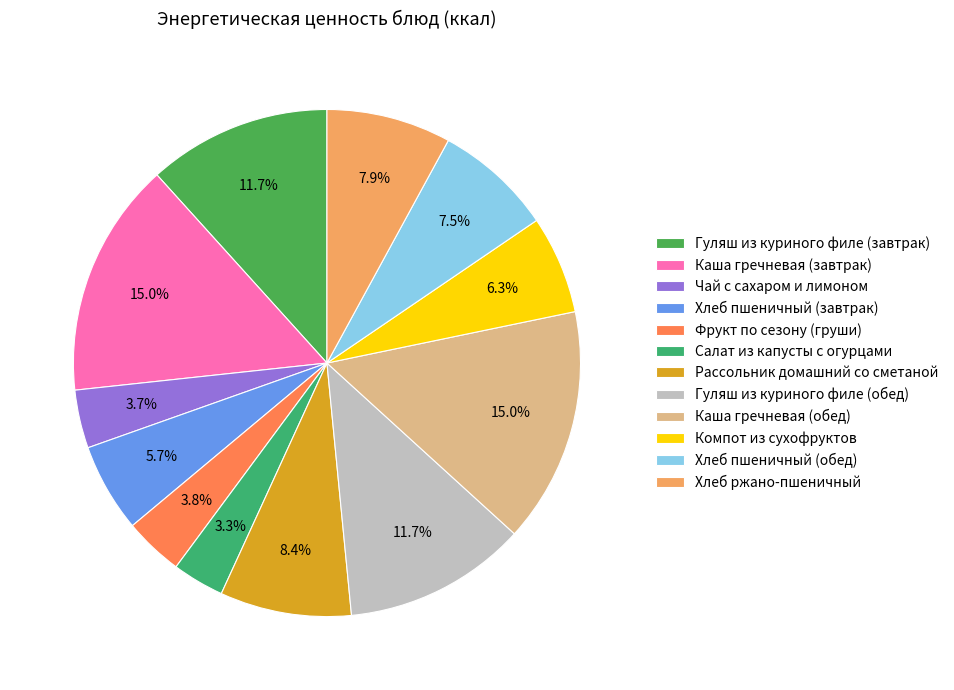

What is the smallest slice in the pie chart?

Салат из капусты с огурцами